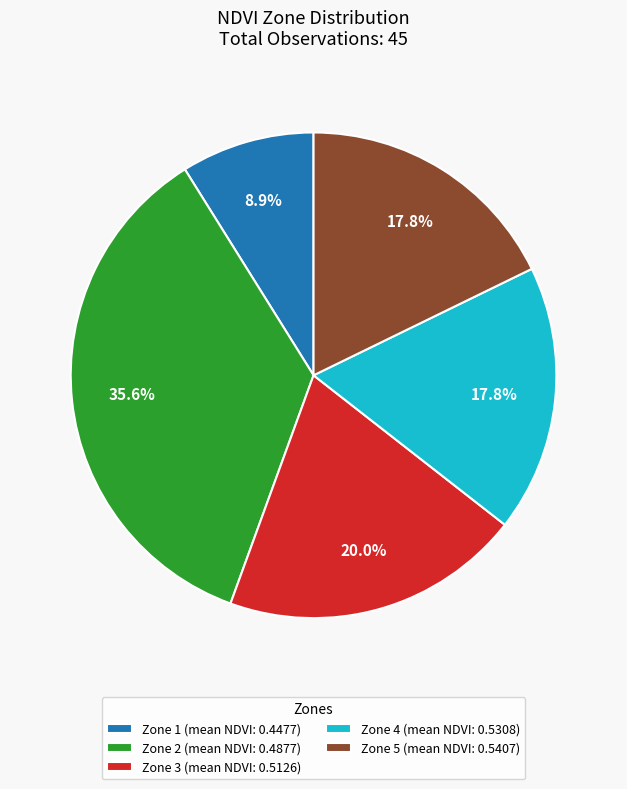

Does any single category account for the majority?

No